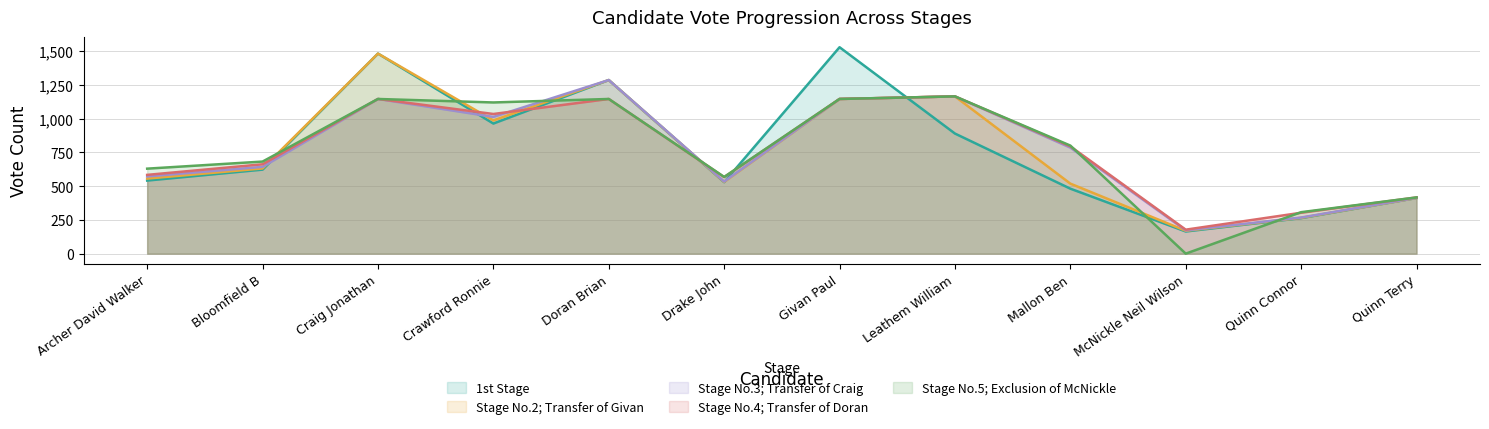

What is the sum of the 1st Stage values at Bloomfield B and Leathem William?

1511.0